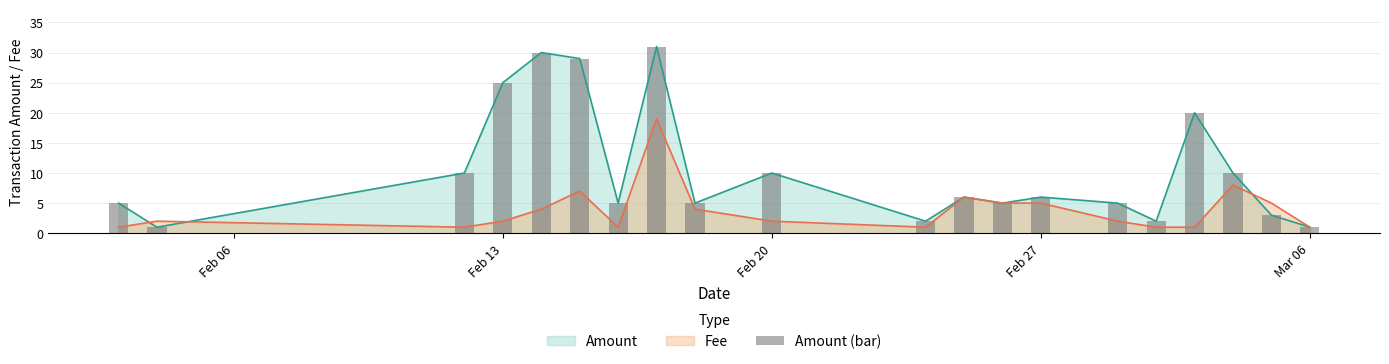

What is the minimum value shown in the chart?

1